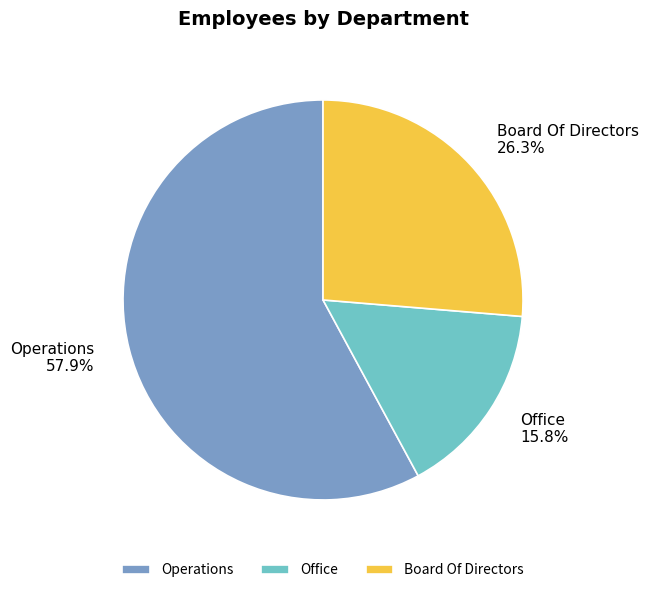

Which category has the biggest portion of the pie?

Operations